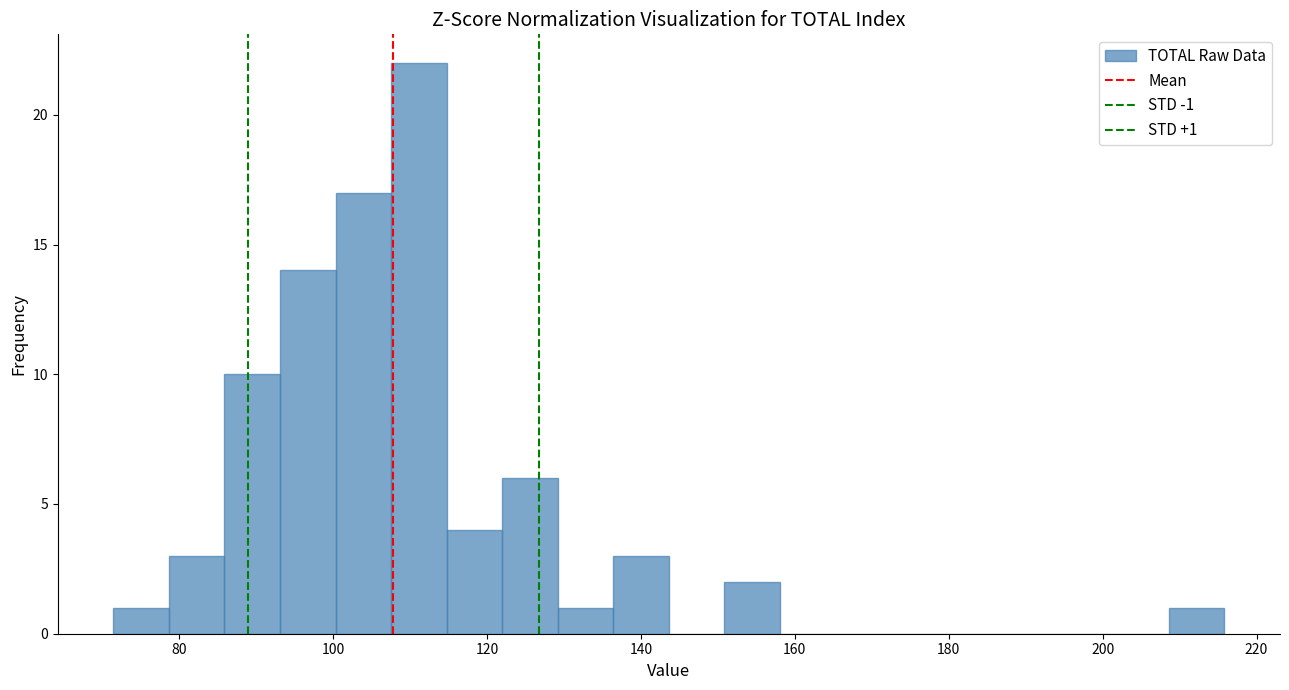

Around what value on the x-axis is the tallest bar? Give the approximate position of its centre, as read against the axis.

112